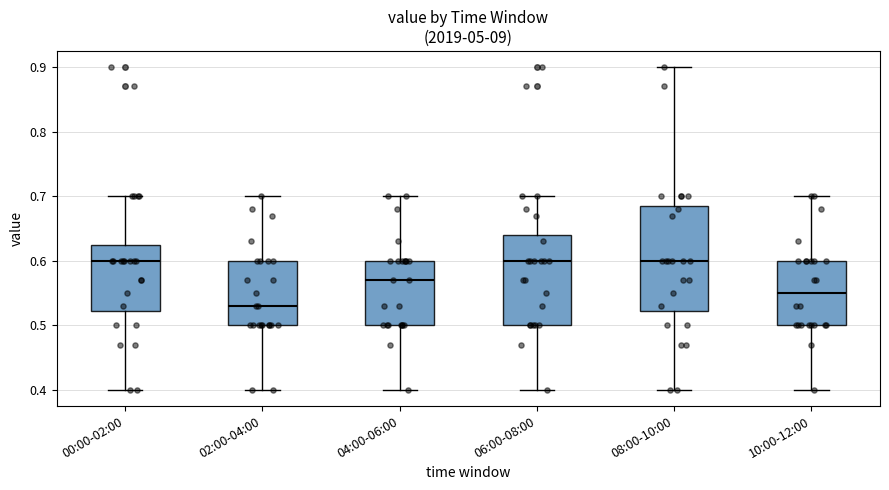

Reading left to right, transcribe this box plot: for each box, give where its median line is, the range the box spans, and where its two whiskers end, as read against the y-axis. The values are not printed on the chart, so give them approximately, as read against the axis.

00:00-02:00: median 0.60, box 0.52 to 0.63, whiskers 0.40 to 0.70
02:00-04:00: median 0.53, box 0.50 to 0.60, whiskers 0.40 to 0.70
04:00-06:00: median 0.57, box 0.50 to 0.60, whiskers 0.40 to 0.70
06:00-08:00: median 0.60, box 0.50 to 0.64, whiskers 0.40 to 0.70
08:00-10:00: median 0.60, box 0.52 to 0.69, whiskers 0.40 to 0.90
10:00-12:00: median 0.55, box 0.50 to 0.60, whiskers 0.40 to 0.70